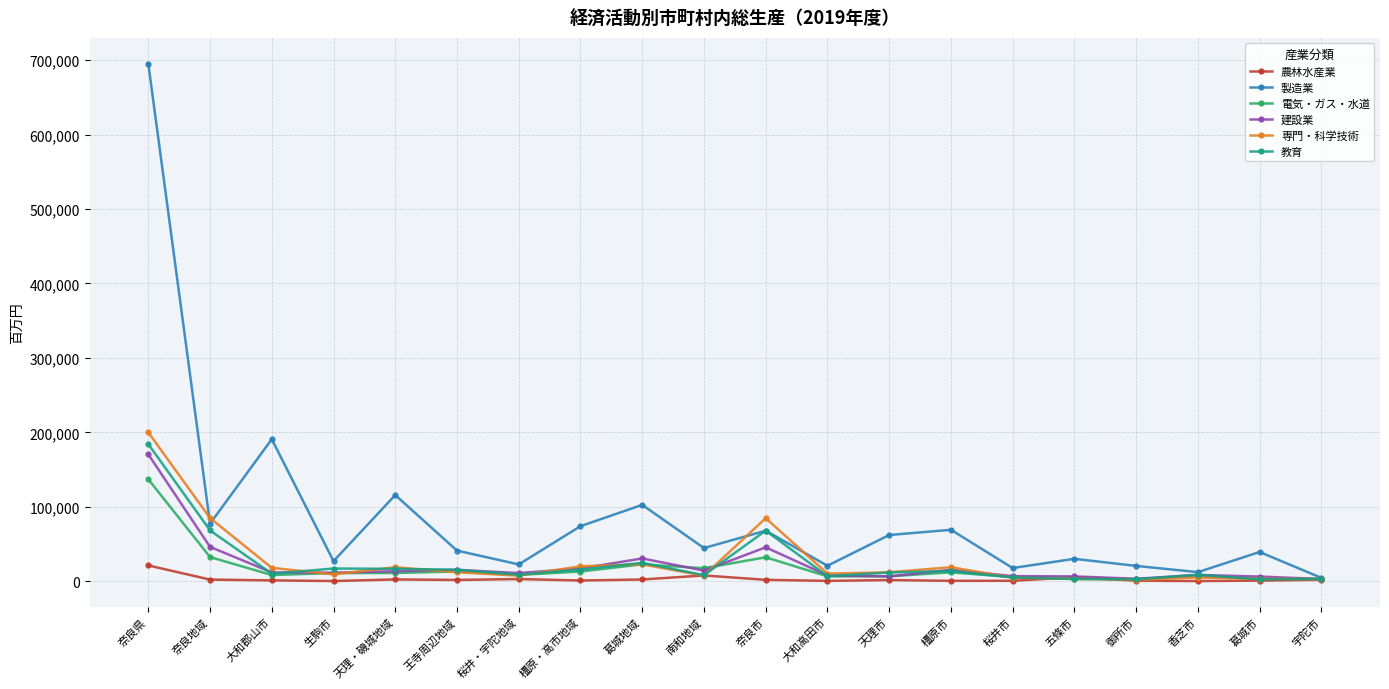

What is the label of the 3rd point from the left?

大和郡山市